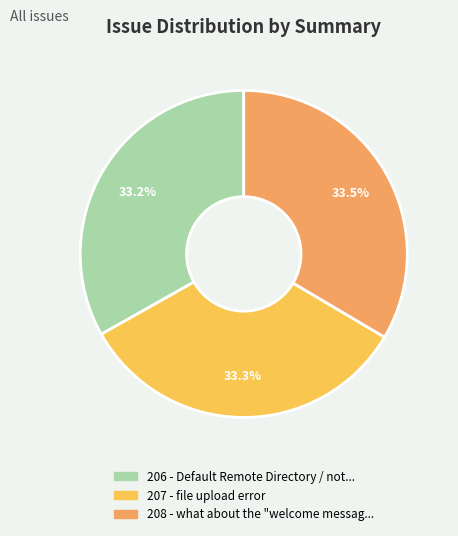

Is there a majority slice in this chart?

No